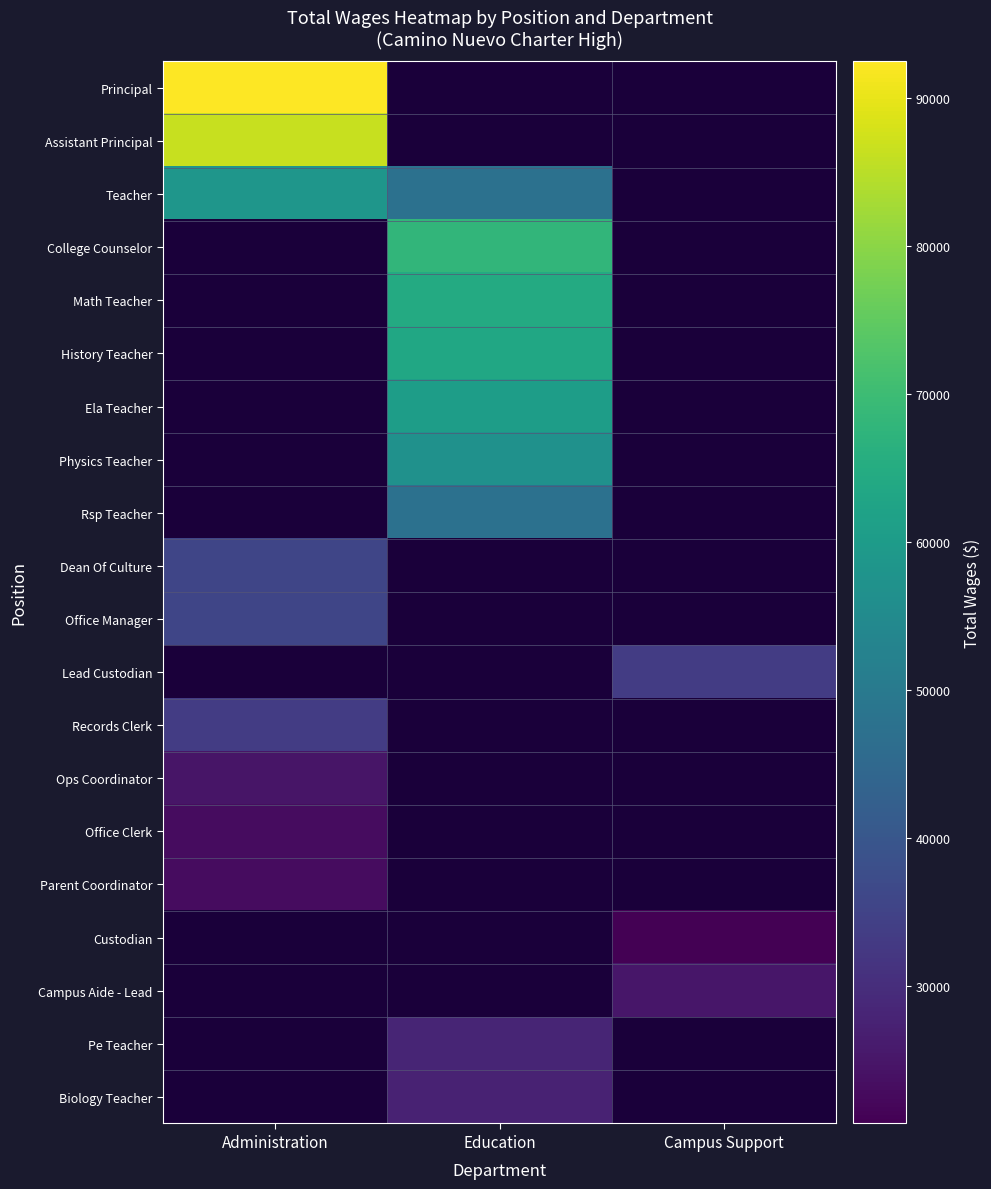

The Office Clerk series shows 10401.3 at Administration. True or false?

False